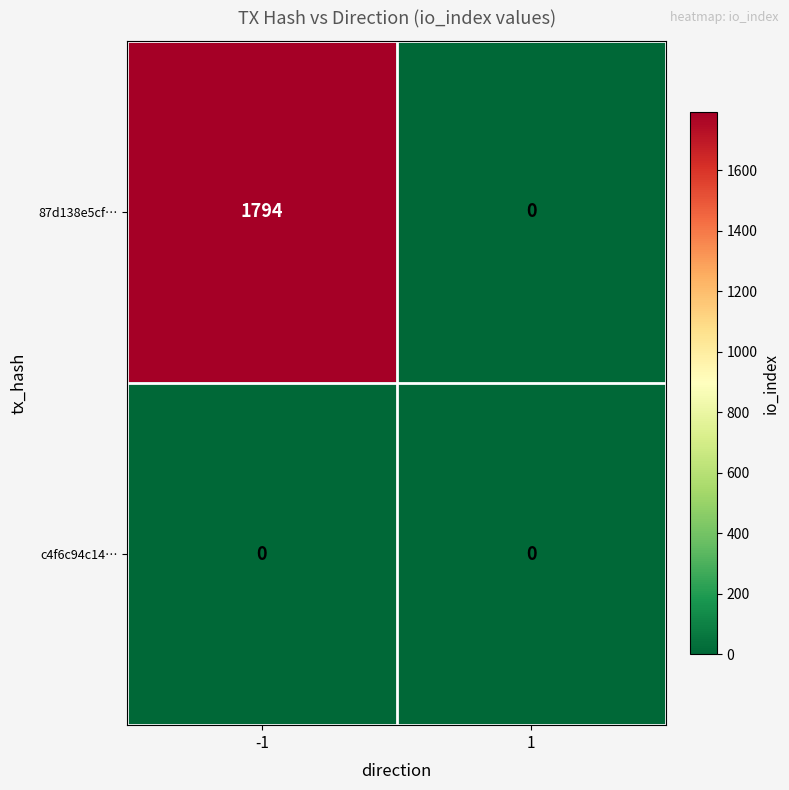

Reading left to right, transcribe all the data shown in this chart.

87d138e5cf…: -1=1794	1=0
c4f6c94c14…: -1=0	1=0